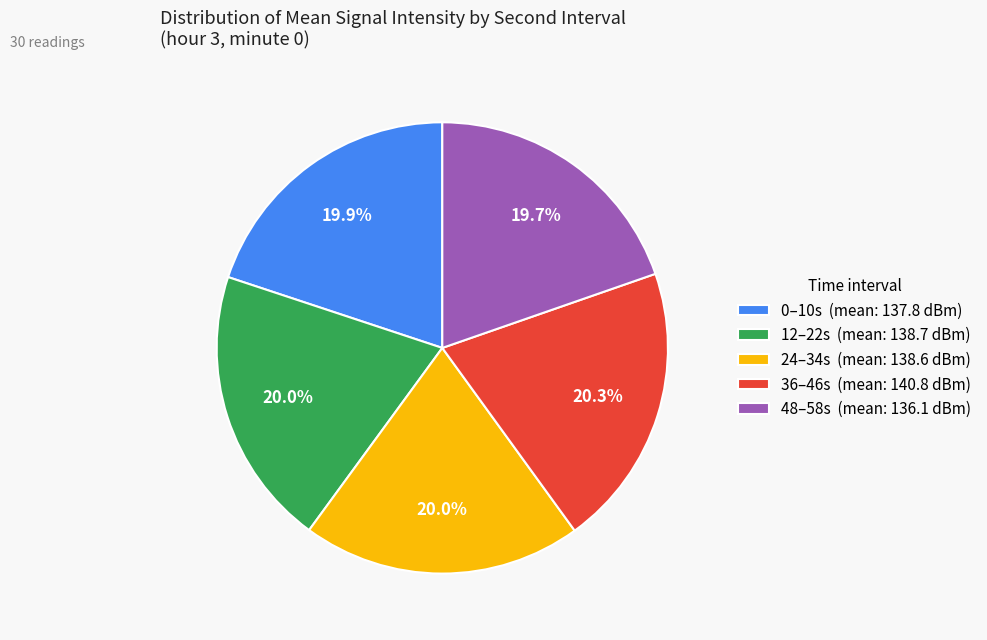

Is 0–10s (mean: 137.8 dBm) the majority of the pie?

No